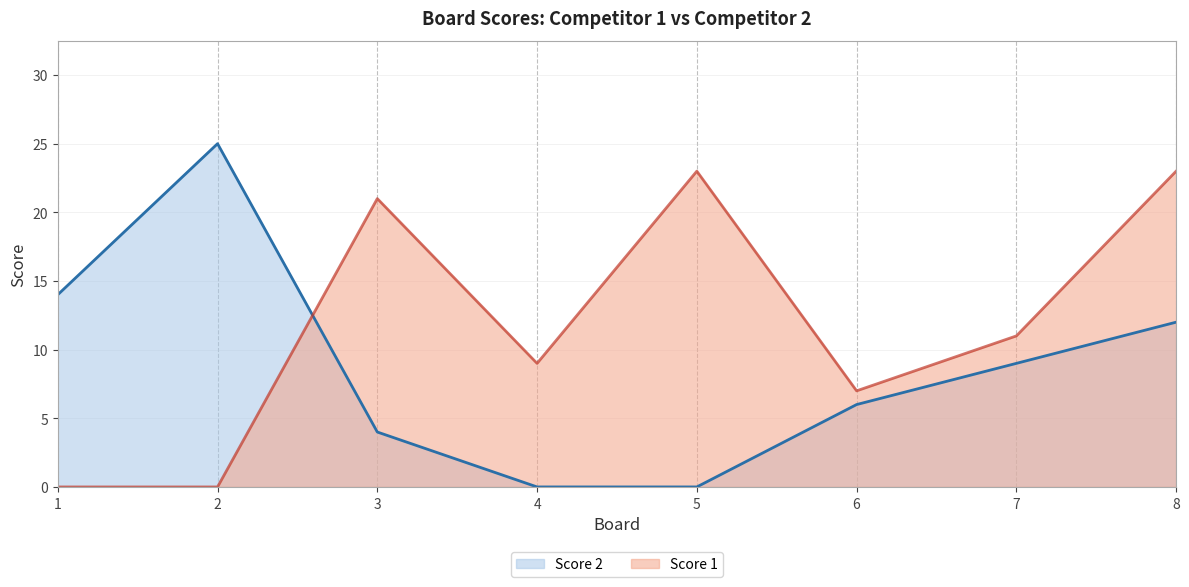

True or false: Score 2 and Score 1 intersect in this chart.

True